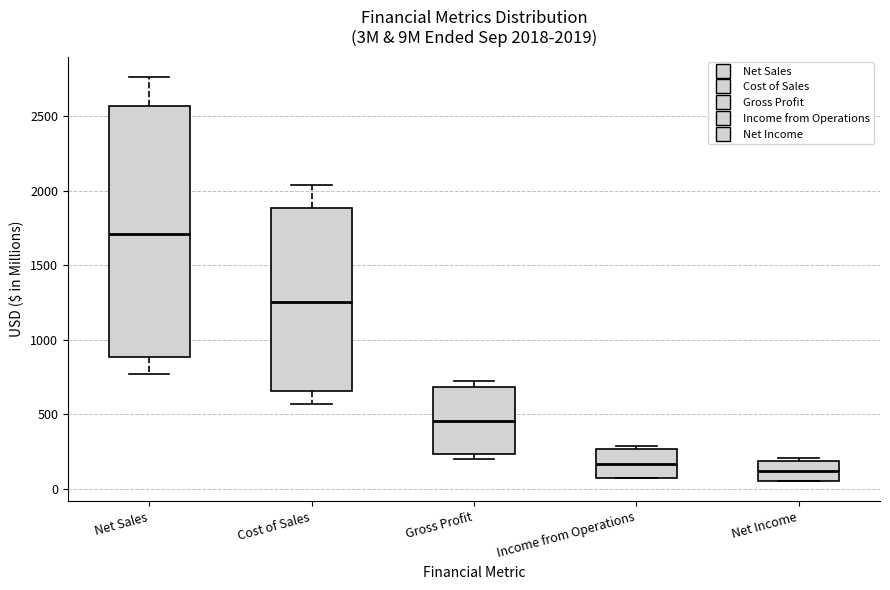

Comparing the boxes themselves (not the whiskers), which one is the tallest?

Net Sales